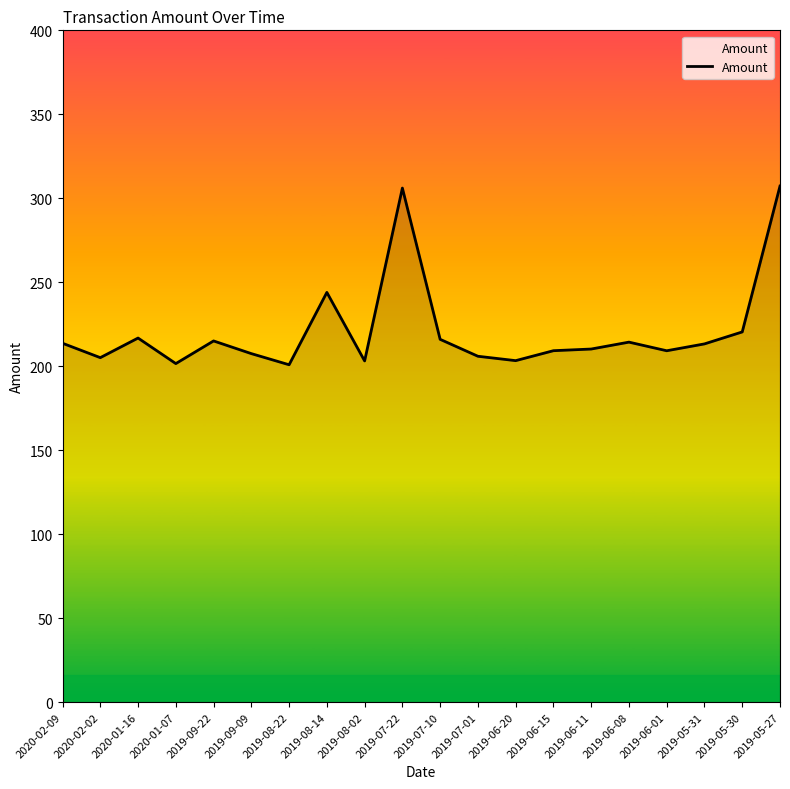

What position from the right is 2020-02-02?

19